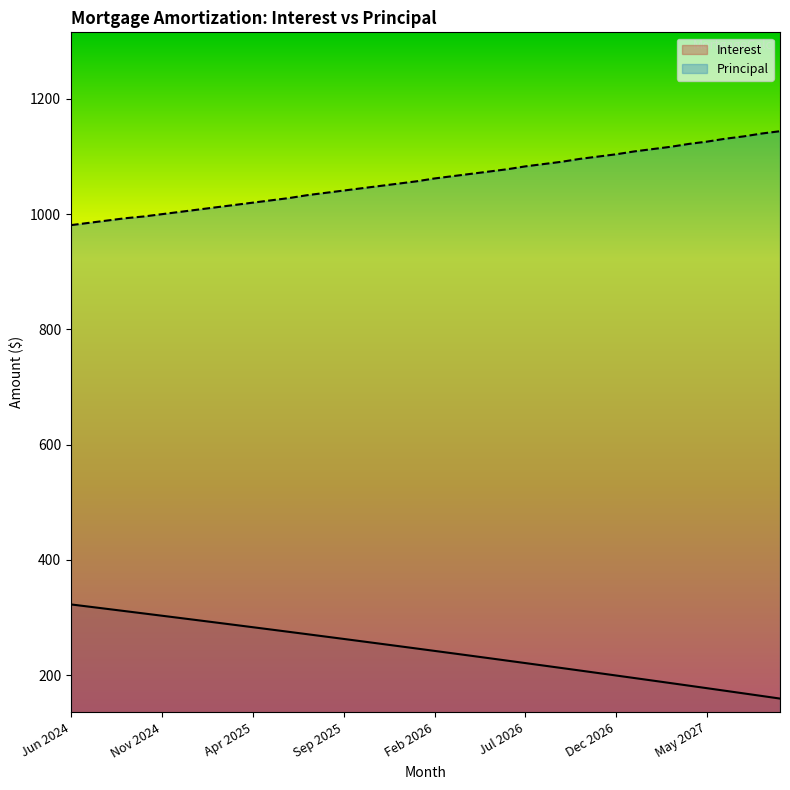

What is the sum of the Interest values at Jun 2026 and Jun 2027?

398.0